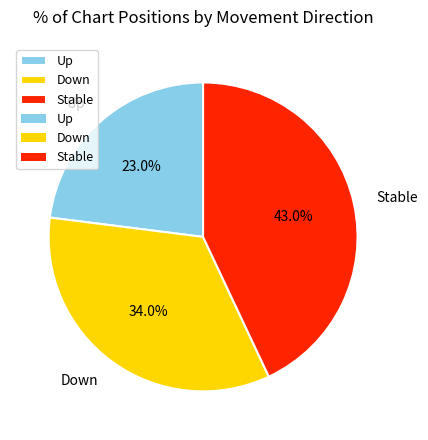

To the nearest percent, what is the average slice percentage?

33%